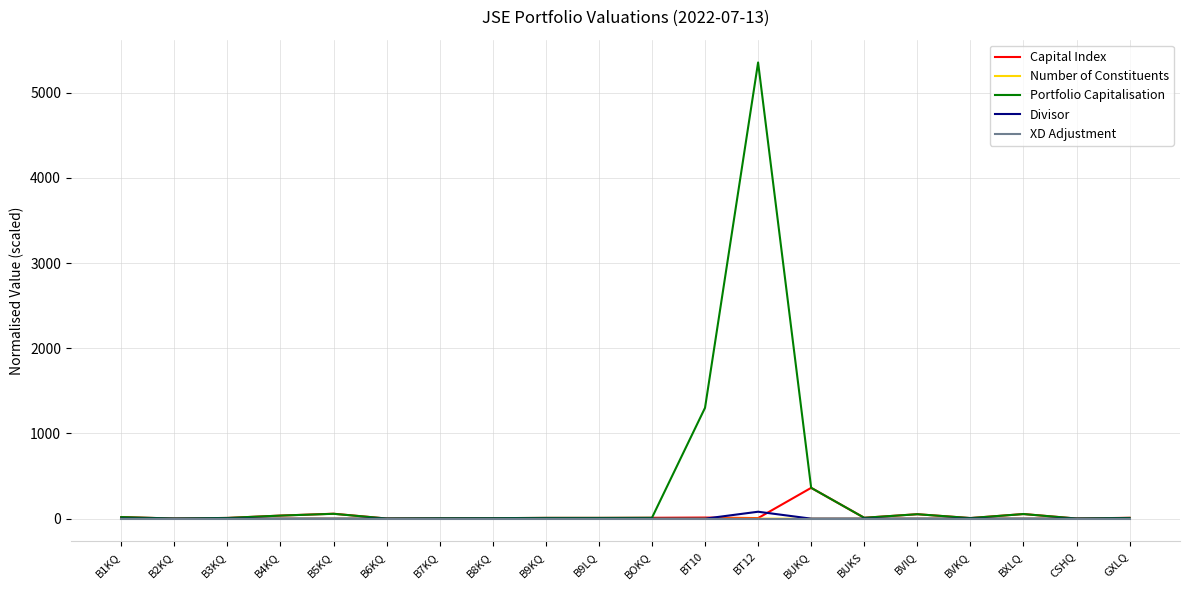

Where is Portfolio Capitalisation nearest to the value 2677?

BT10